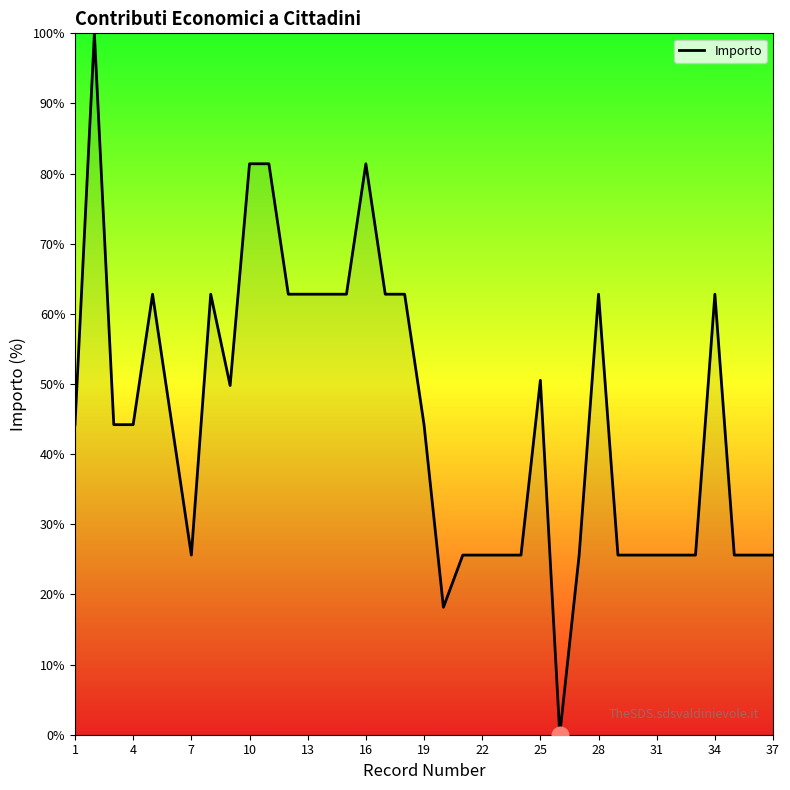

What is the difference between the maximum and minimum values?

100.0